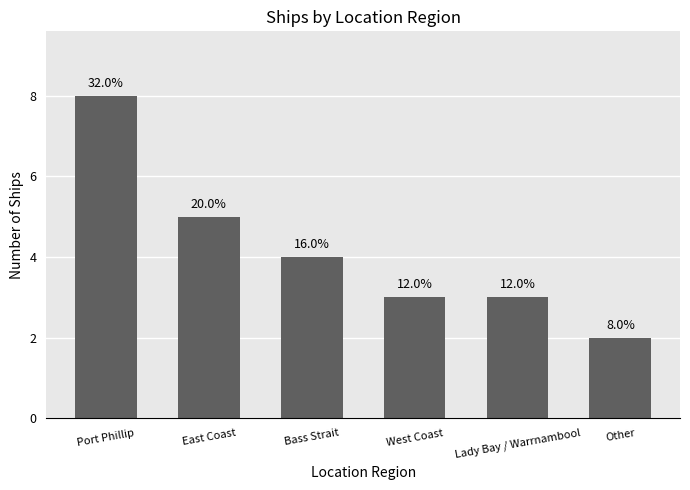

True or false: the data shows 3 at West Coast.

True